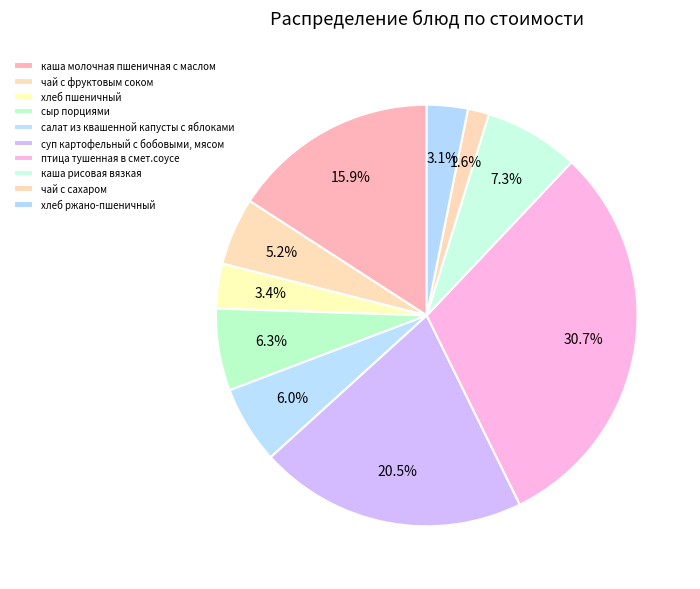

Count the number of slices in the pie.

10